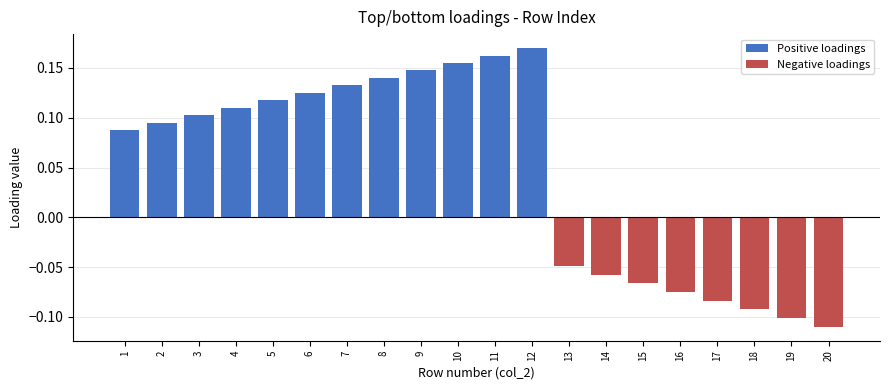

What is the greatest value displayed?

0.2